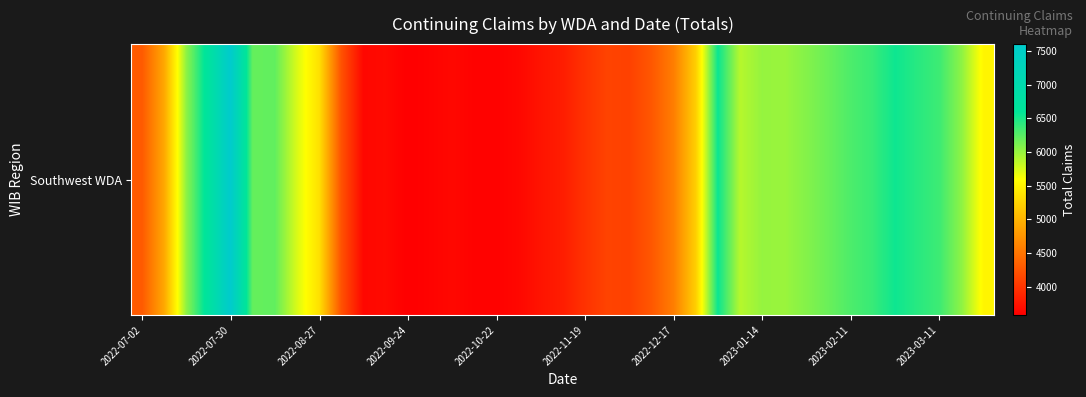

Reading left to right, what are all the values shown in this chart?

4296	4907	6036	6722	7603	6197	6213	5742	5356	4234	3647	3670	3581	3614	3651	3607	3606	3648	3746	3819	3985	4120	4099	4277	4580	5216	6554	5882	6009	5988	6078	6181	6295	6379	6543	6438	6352	6038	5518